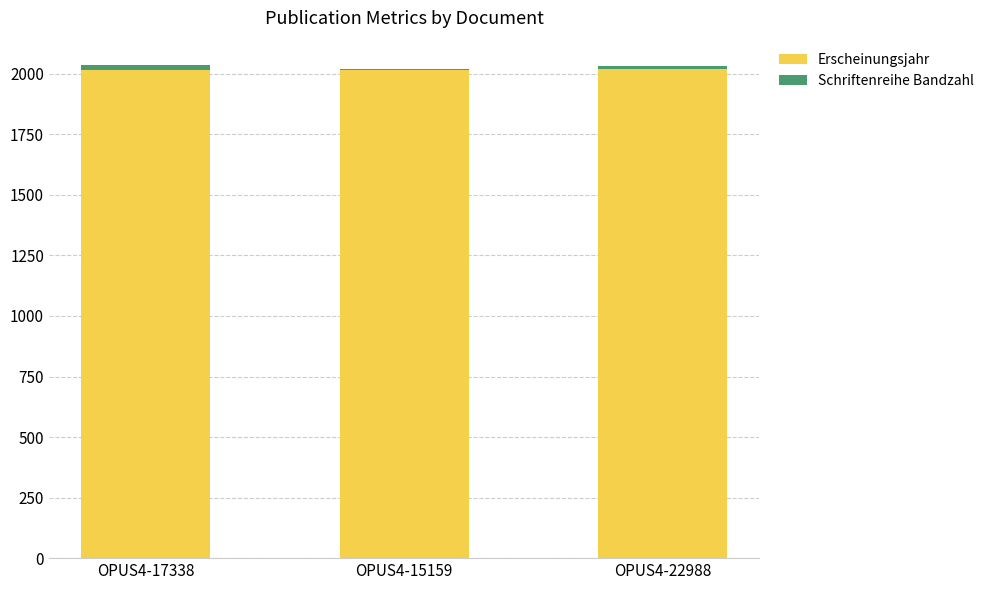

True or false: Erscheinungsjahr has a value of 2020 at OPUS4-22988.

True